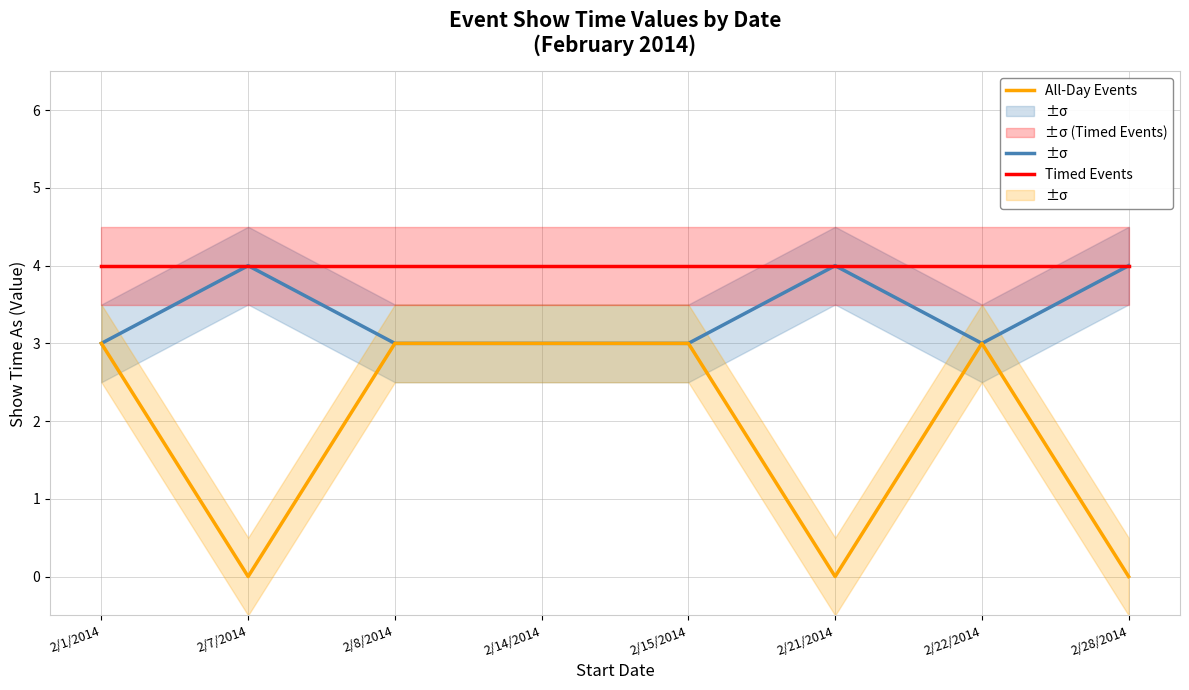

Which has a higher value, 2/14/2014 or 2/21/2014?

2/21/2014